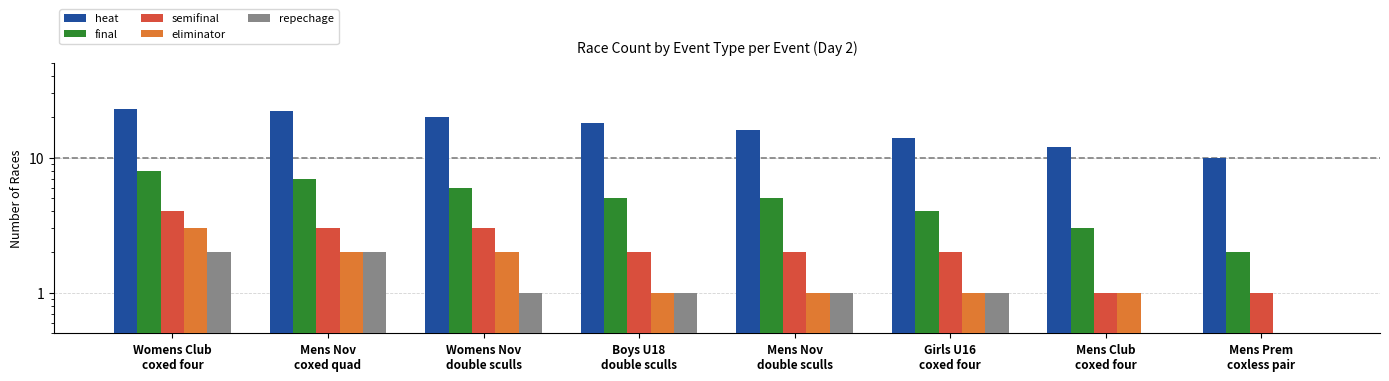

Does the chart contain any negative values?

No